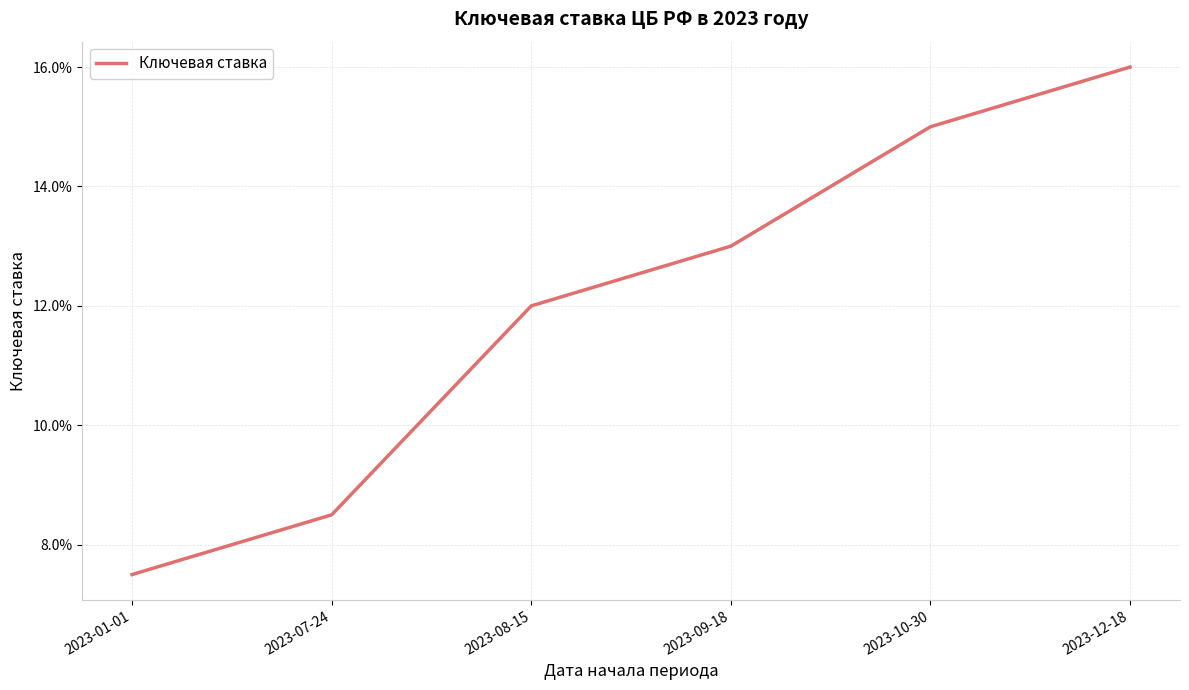

List the labels in order of value, smallest first.

2023-01-01, 2023-07-24, 2023-08-15, 2023-09-18, 2023-10-30, 2023-12-18